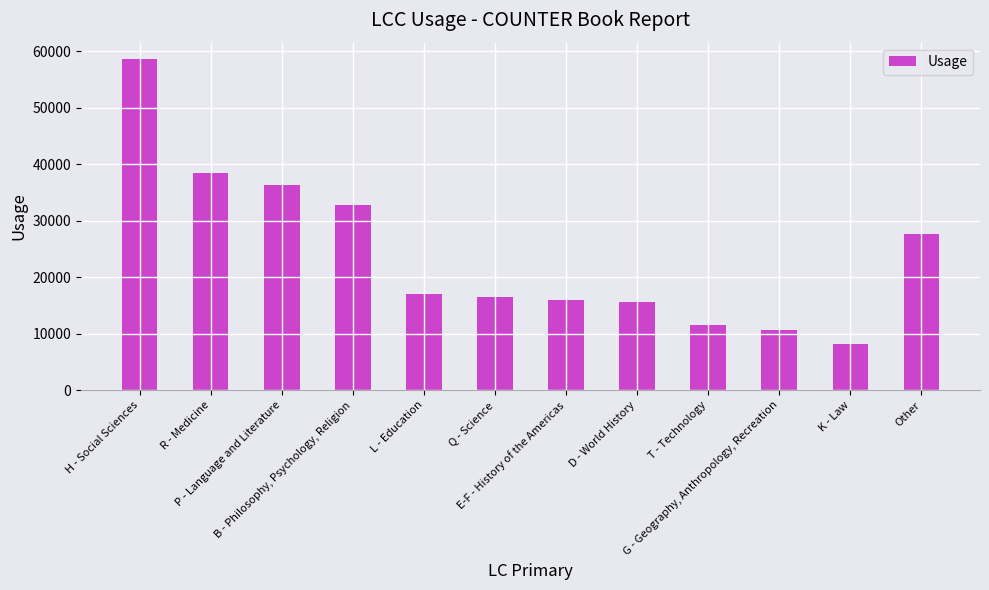

What is the difference between the second highest and minimum values?

30423